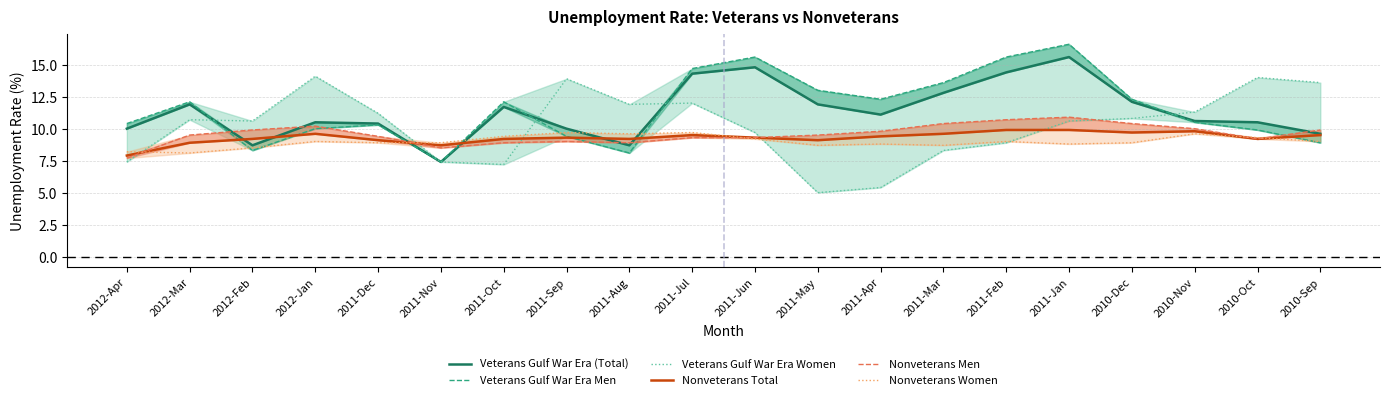

How many times do Veterans Gulf War Era Women and Nonveterans Total cross each other?

5